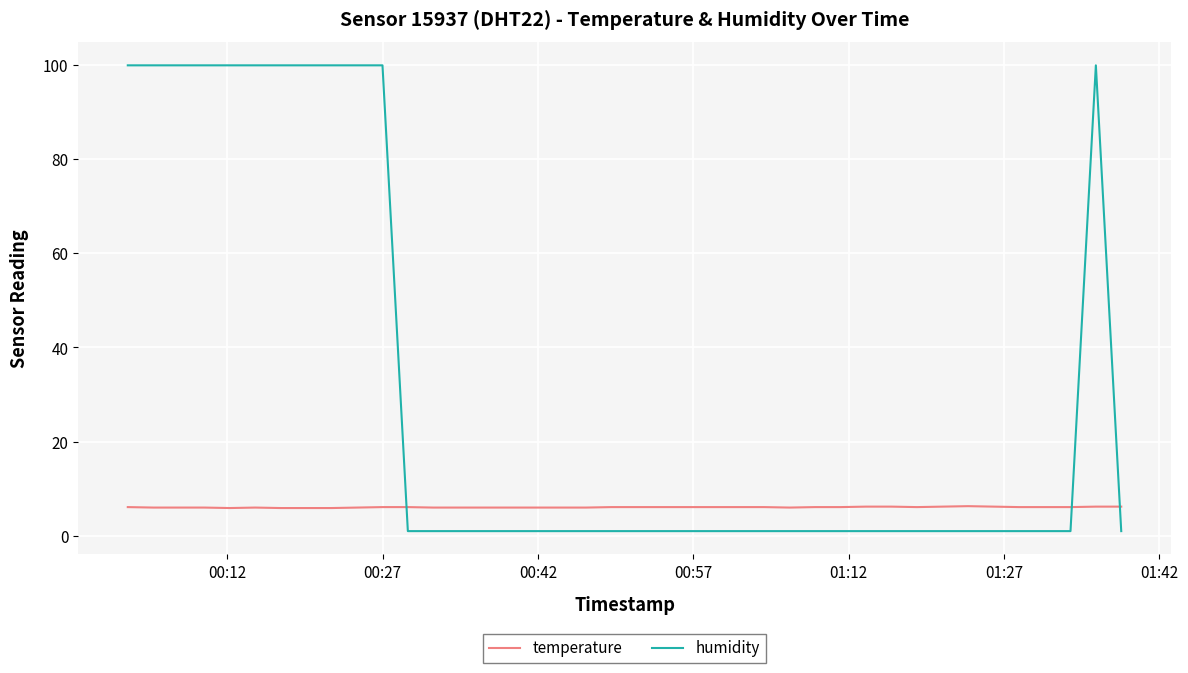

Which series has the widest spread of values?

humidity